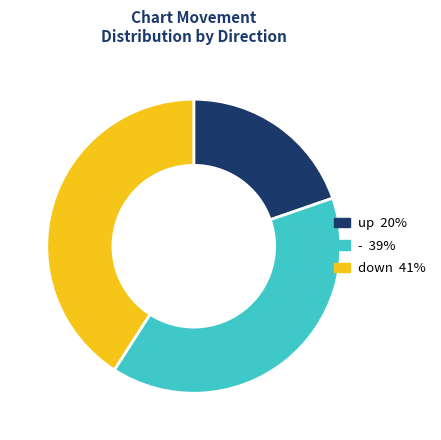

Is there a majority slice in this chart?

No